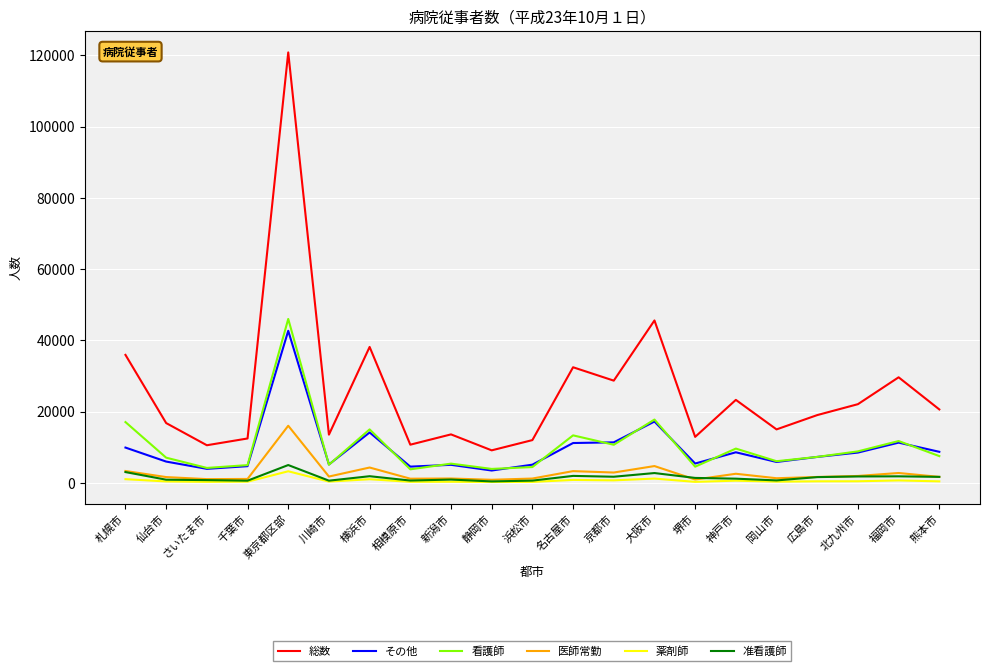

True or false: その他 and 医師常勤 cross at least once.

False